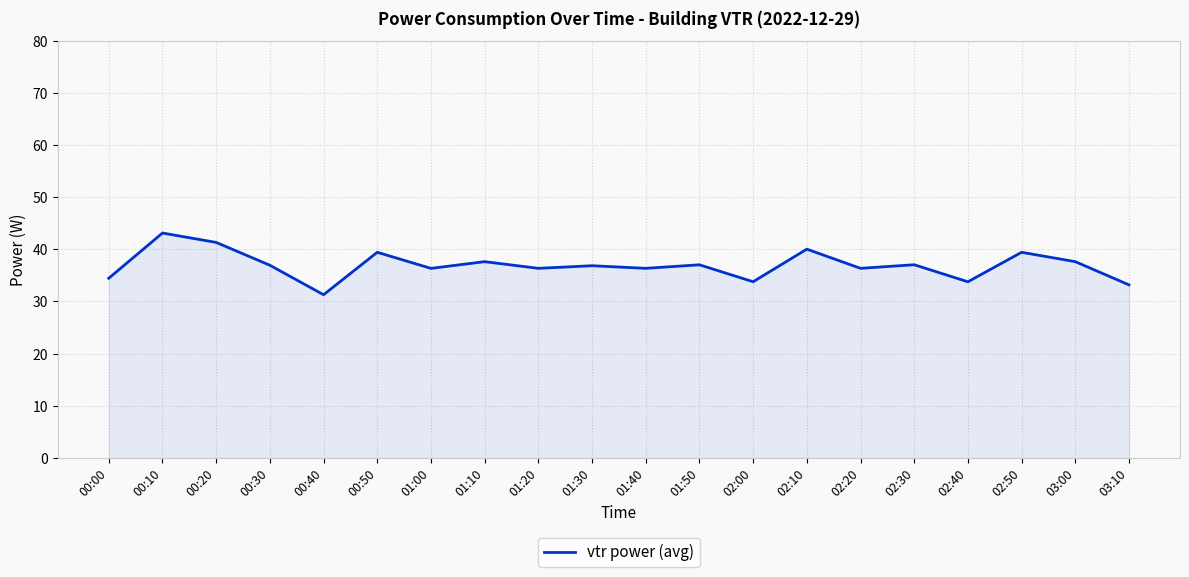

What is the difference between the values at 02:00 and 01:00?

2.6